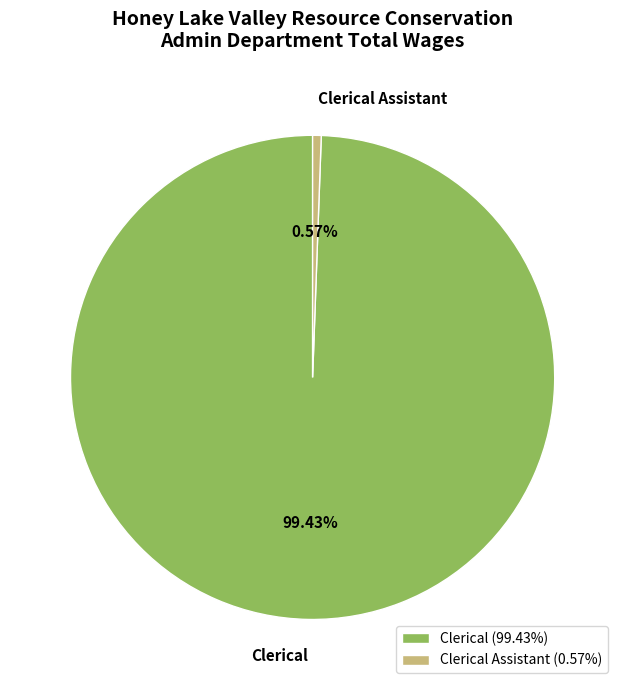

Is there a majority slice in this chart?

Yes